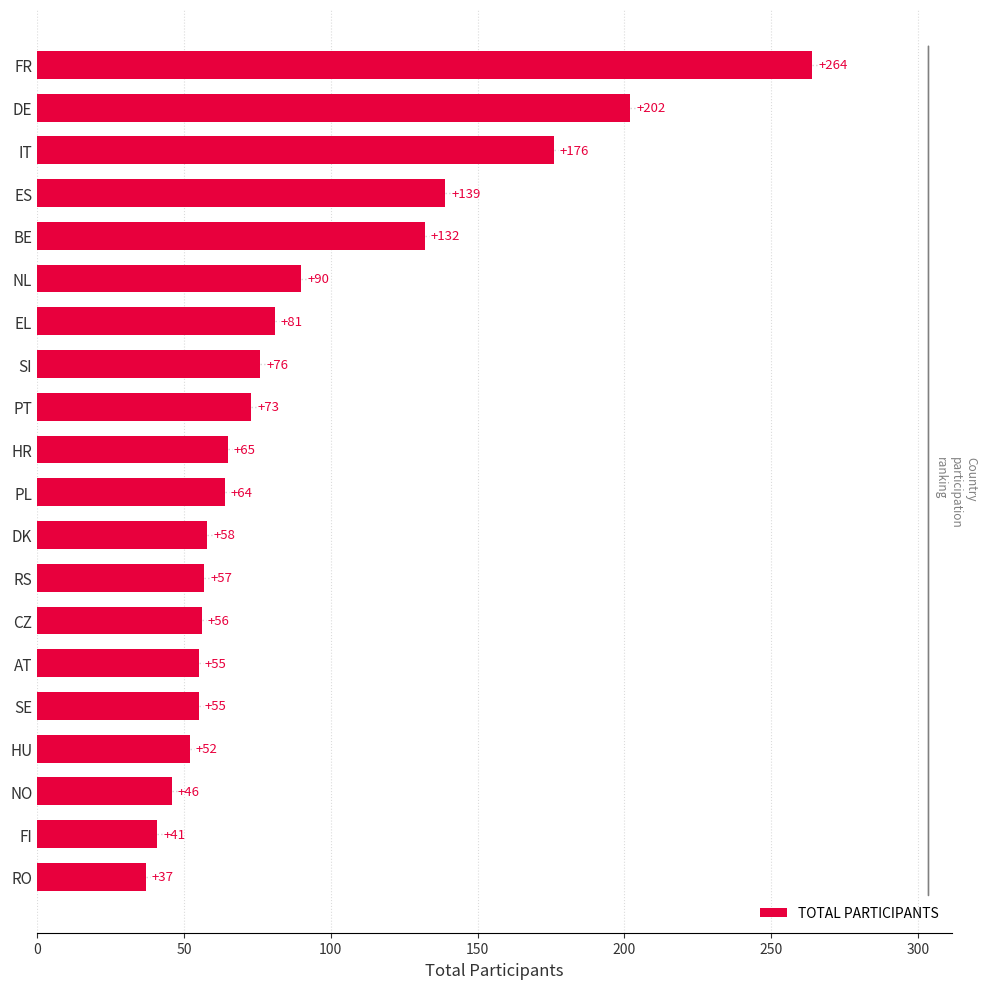

Between DE and PL, which is larger?

DE